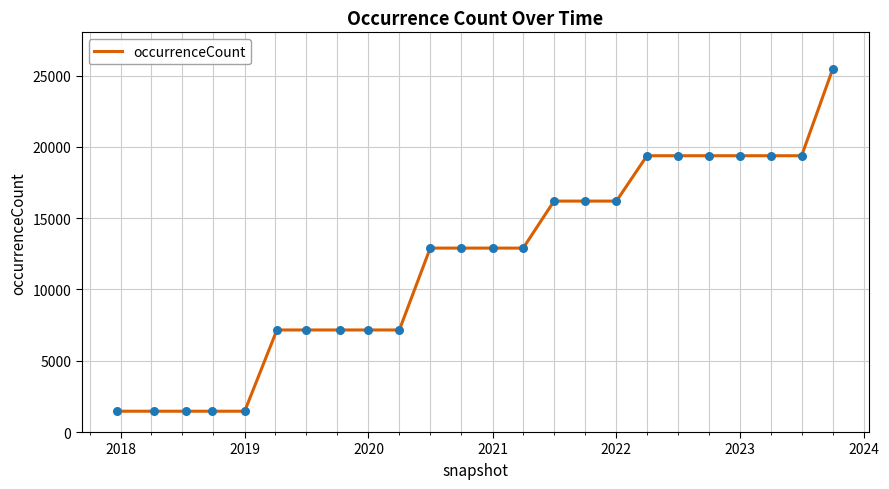

What is the smallest value displayed?

1460